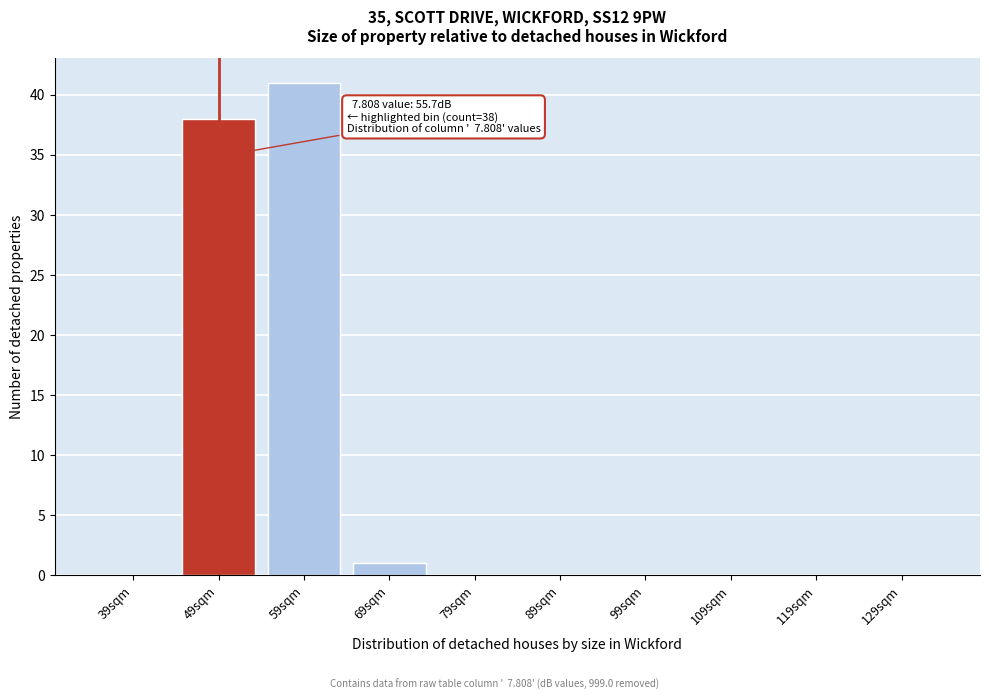

Reading left to right, transcribe all the data shown in this chart.

39sqm=0	49sqm=38	59sqm=41	69sqm=1	79sqm=0	89sqm=0	99sqm=0	109sqm=0	119sqm=0	129sqm=0